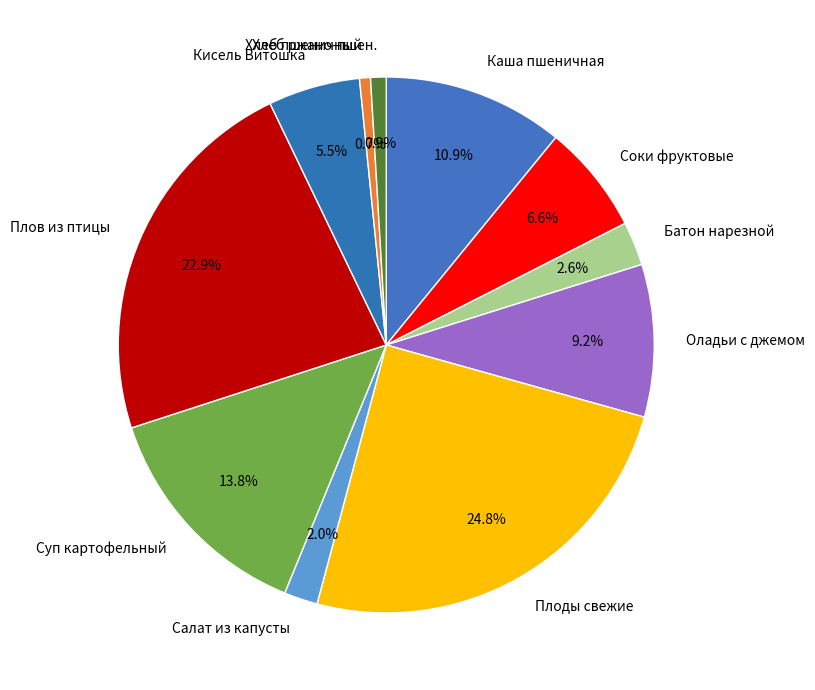

Which slice is the largest?

Плоды свежие